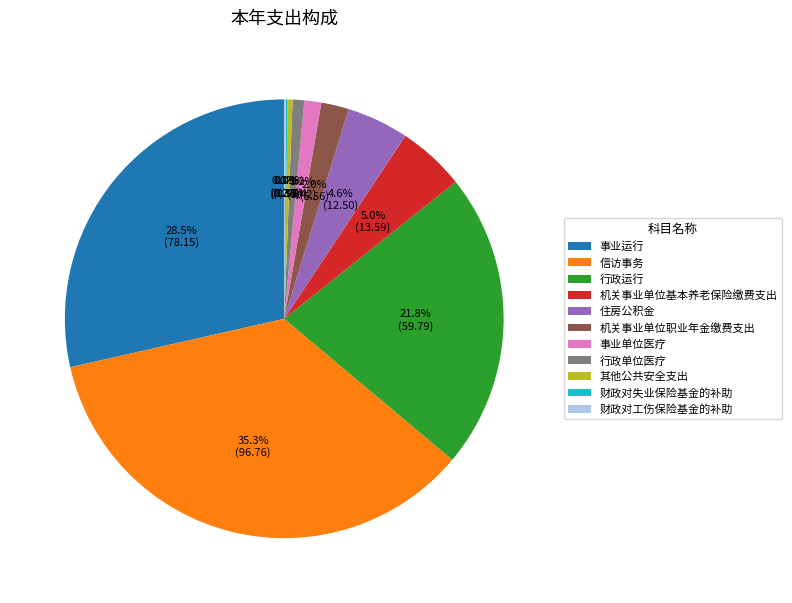

True or false: 行政单位医疗 accounts for 1% of the total.

True